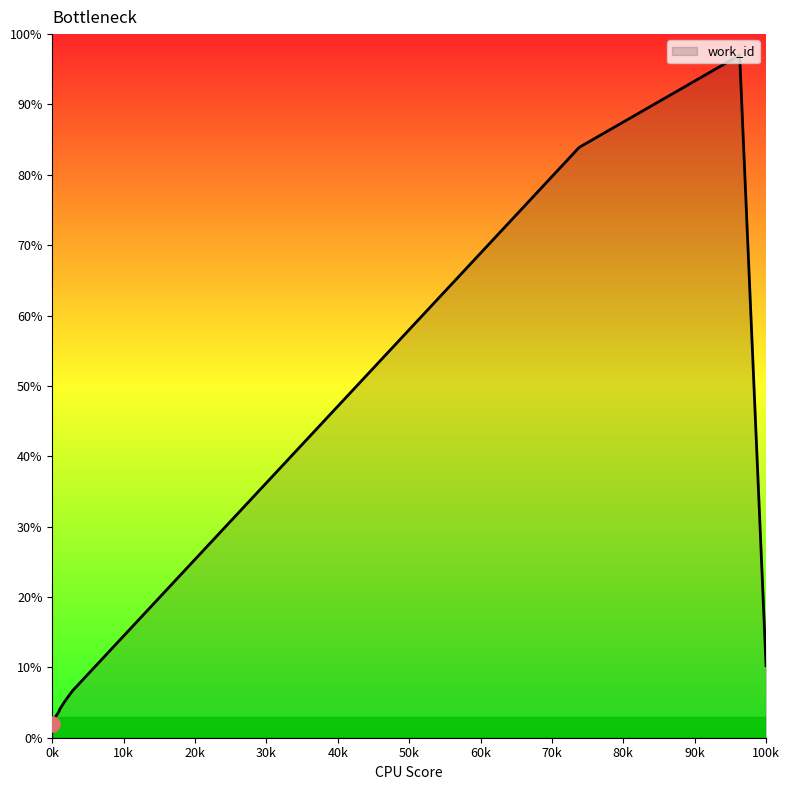

What is the difference between the maximum and minimum values?

95.0